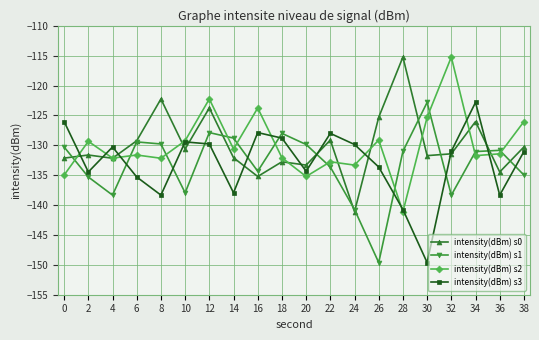

At which category does intensity(dBm) s3 reach its first local peak?

4